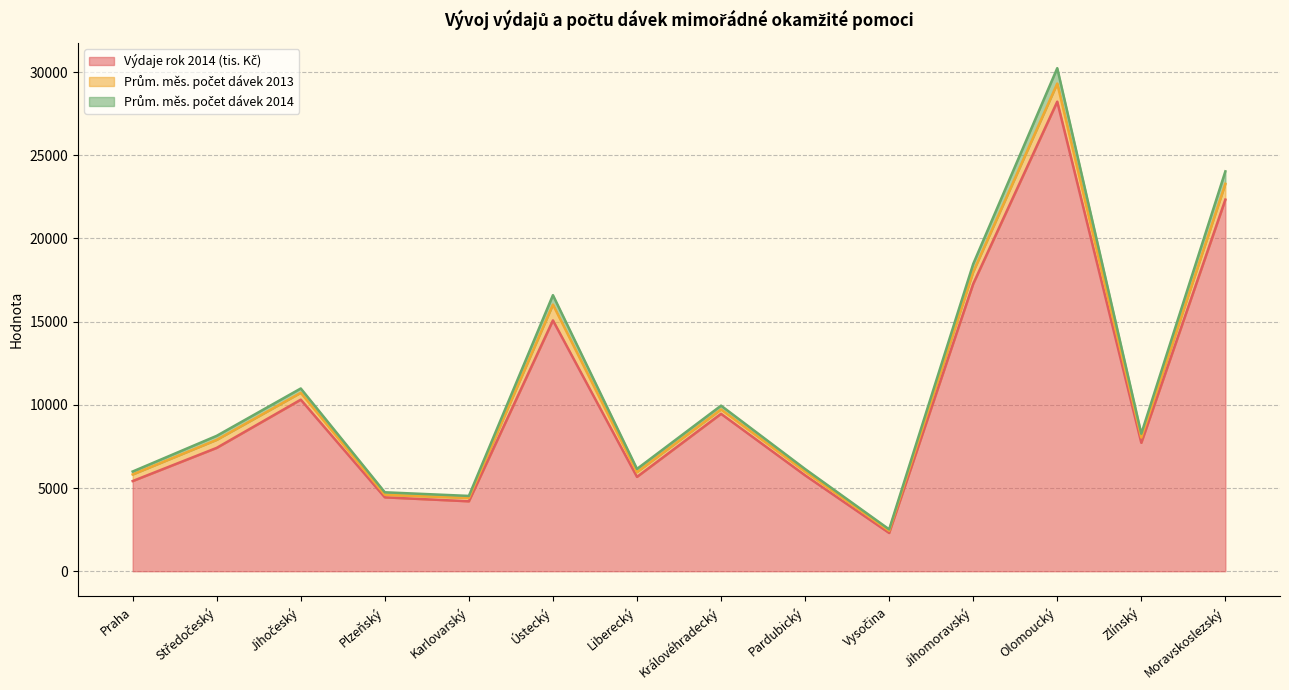

What is the smallest value displayed?

2299